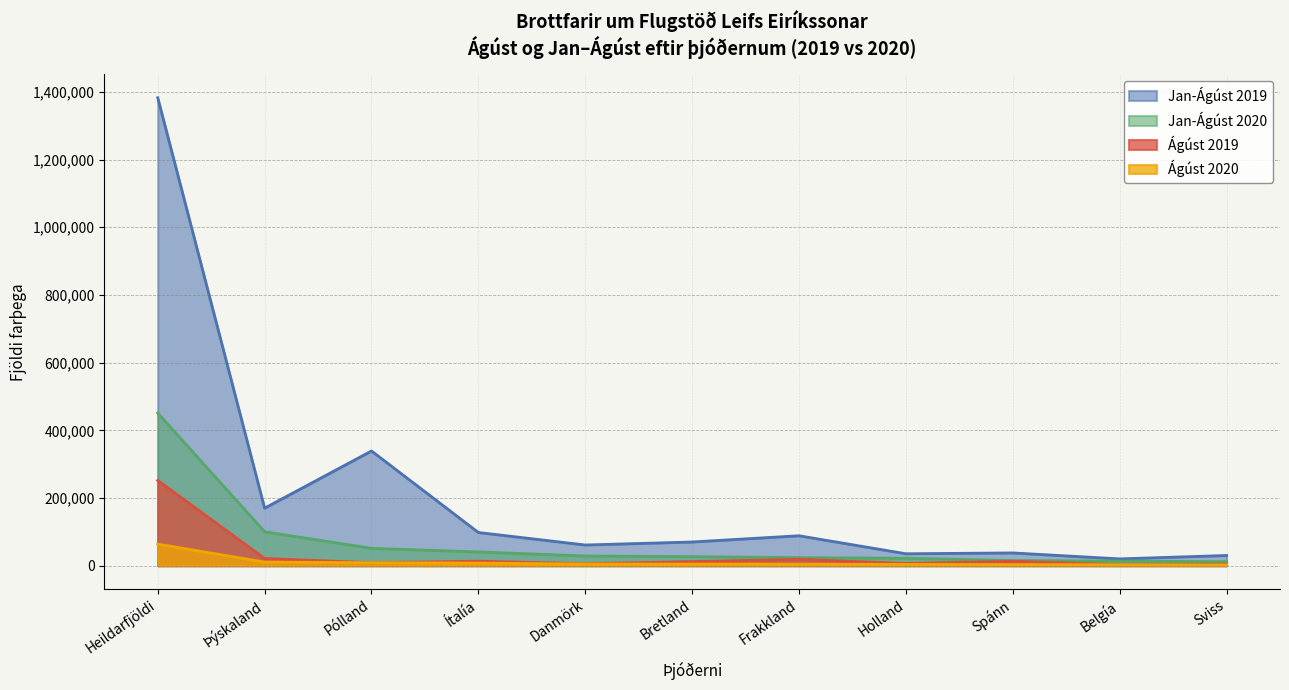

Which series has the widest spread of values?

Jan-Ágúst 2019